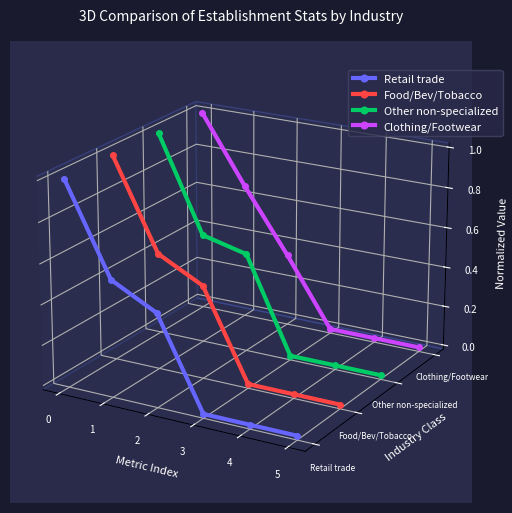

True or false: Clothing/Footwear and Food/Bev/Tobacco intersect in this chart.

False